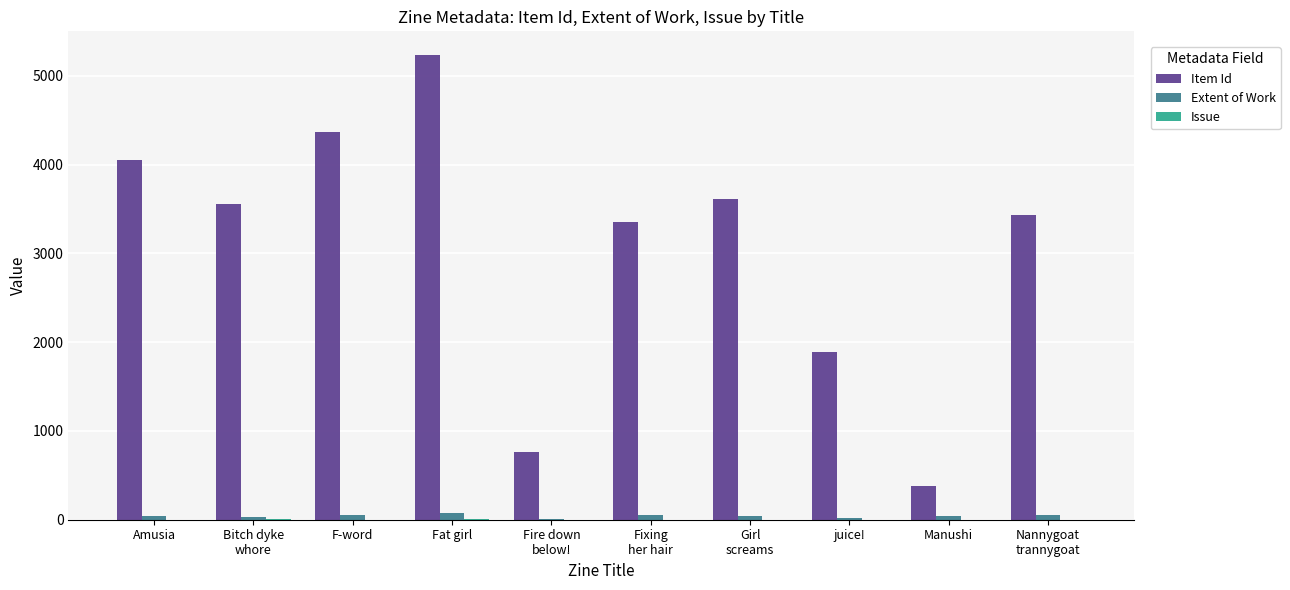

How many groups of bars are there?

10